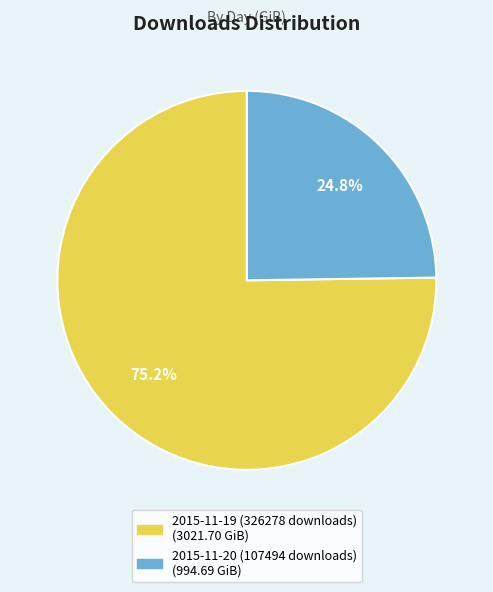

True or false: 2015-11-20 (107494 downloads) accounts for 25% of the total.

True